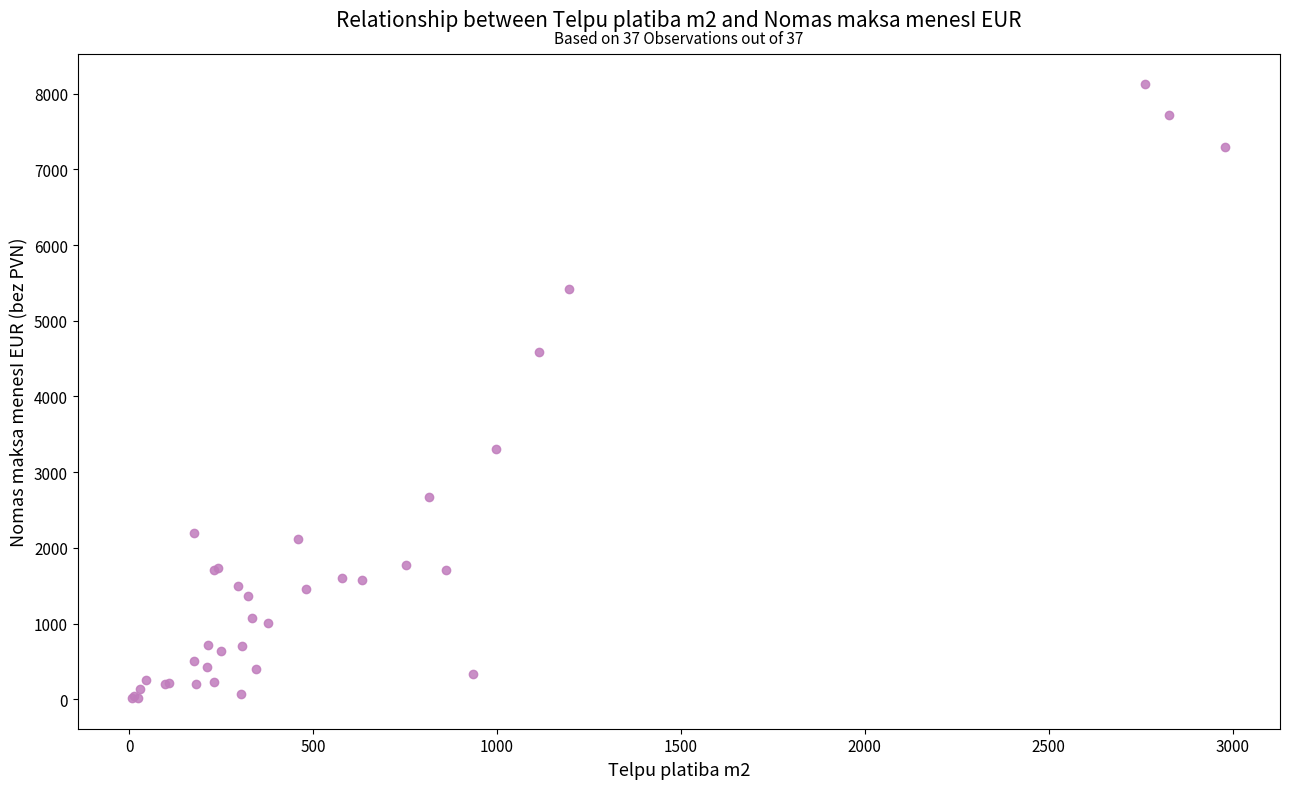

What Y value in the scatter plot is closest to 4069?

4583.2